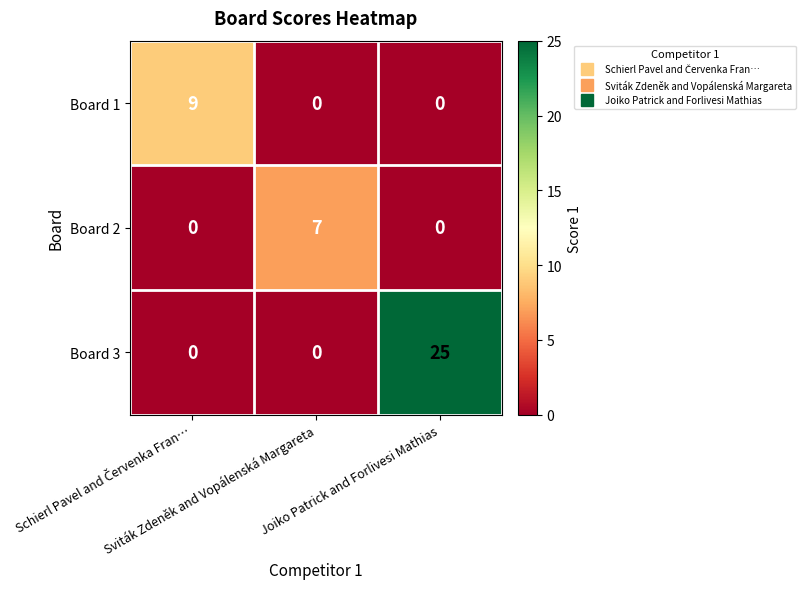

Which series has the largest range (max minus min)?

Board 3